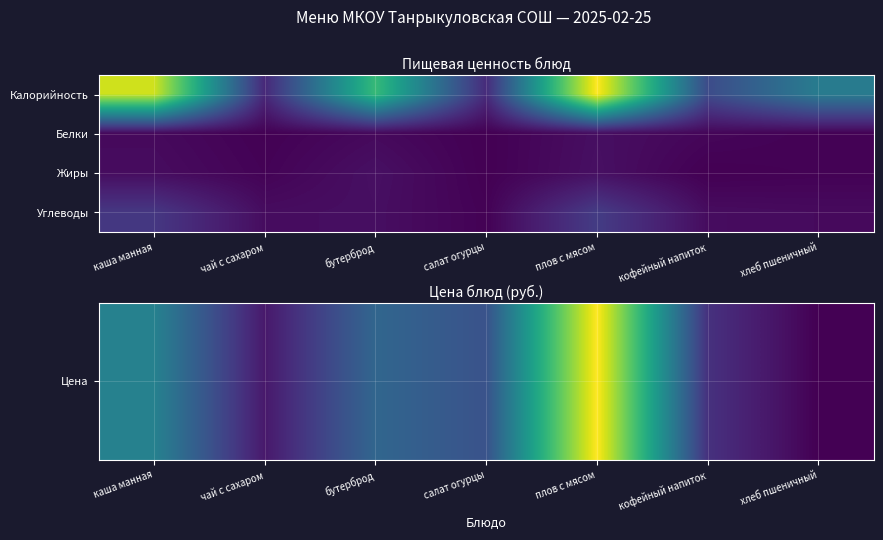

At how many categories does at least one series exceed 12?

5